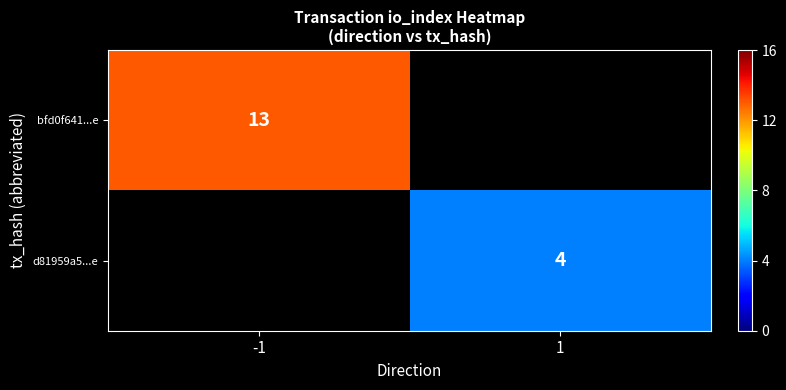

Is it true that bfd0f641...e equals 13 at -1?

True